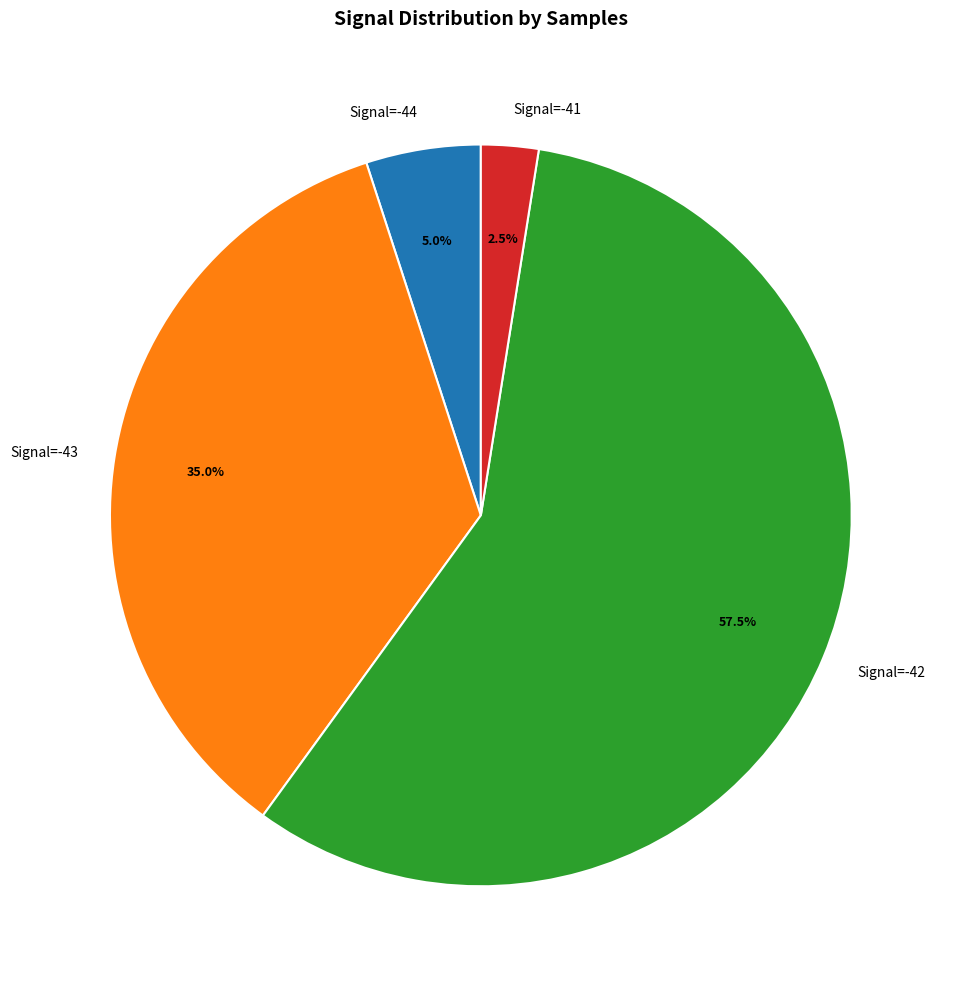

Rank the categories by value from lowest to highest.

Signal=-41, Signal=-44, Signal=-43, Signal=-42